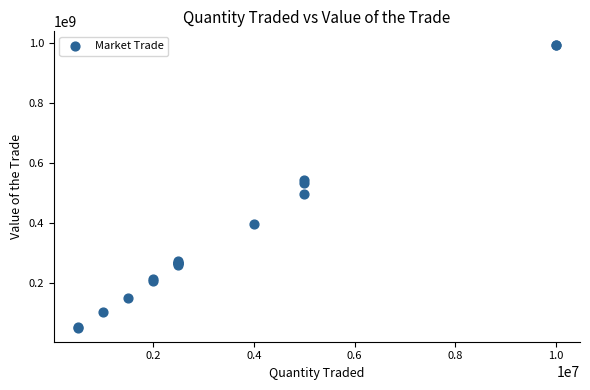

What Y value in the scatter plot is closest to 522232750?

533450000